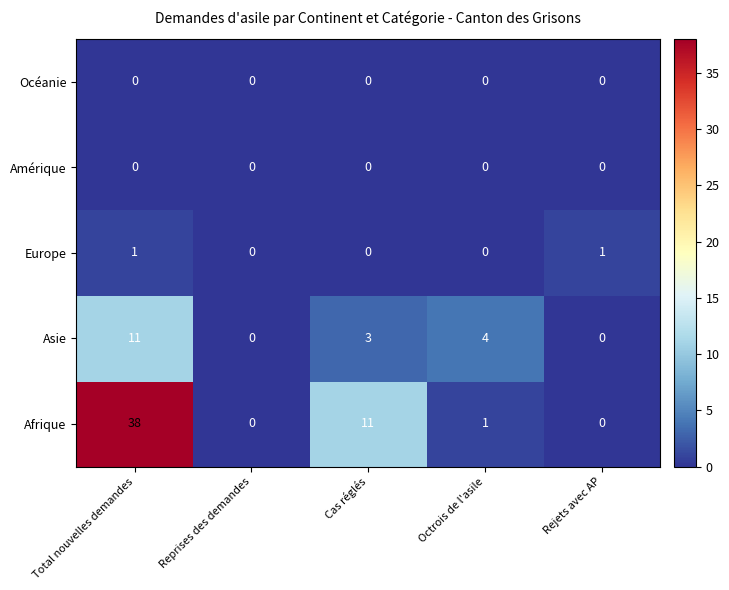

How many distinct data groups are displayed?

5